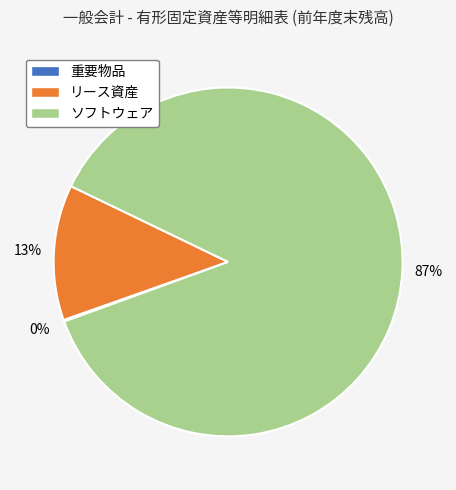

True or false: リース資産 accounts for 13% of the total.

True